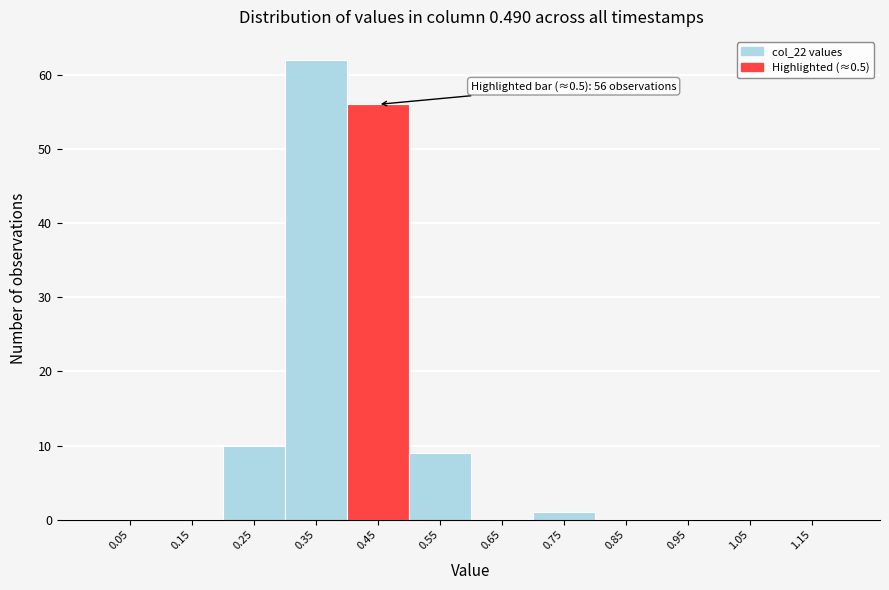

Reading right to left, what are all the values shown in this chart?

1.15=0	1.05=0	0.95=0	0.85=0	0.75=1	0.65=0	0.55=9	0.45=56	0.35=62	0.25=10	0.15=0	0.05=0